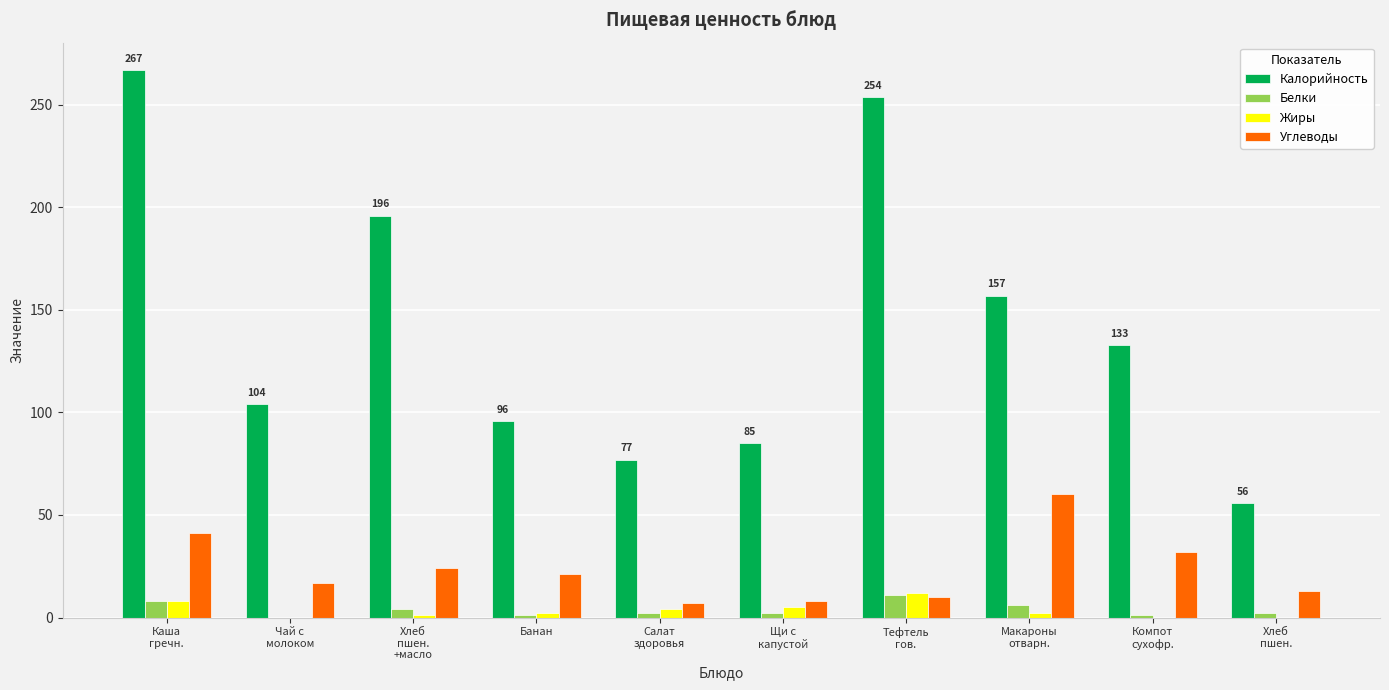

What is the highest value of the Калорийность series?

267